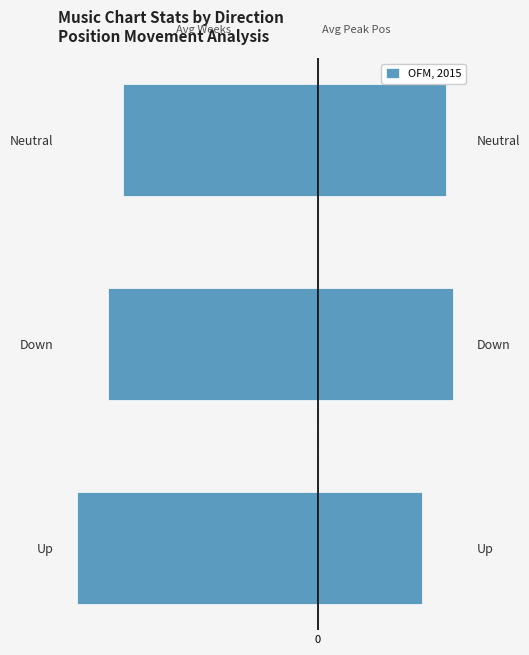

List the labels in order of Avg Weeks on Chart value, largest first.

Neutral, Down, Up